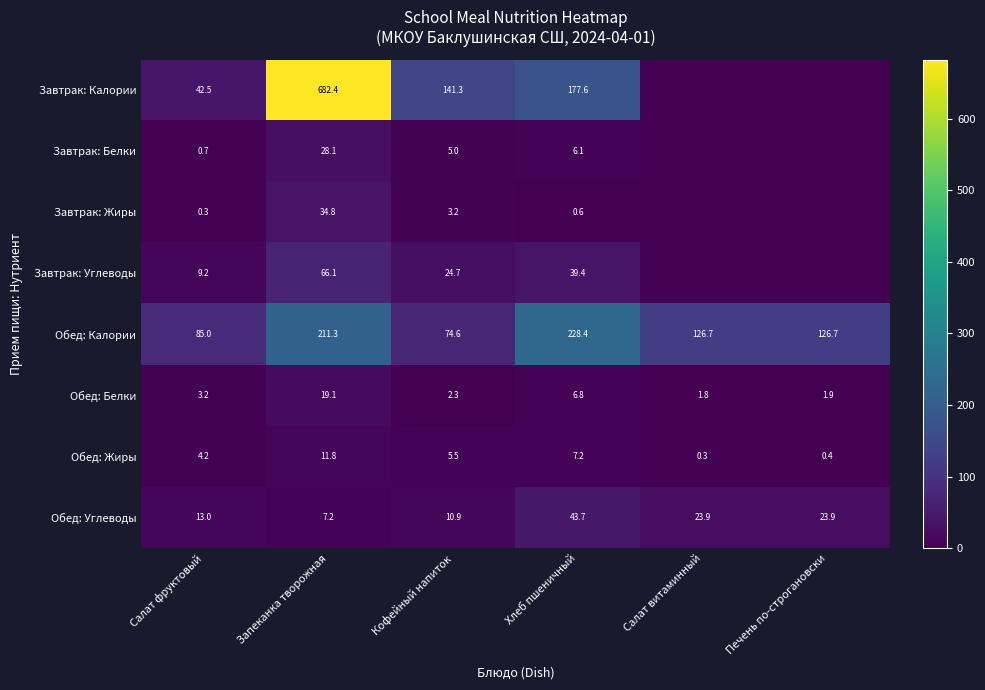

Read the Обед: Белки value at Хлеб пшеничный.

6.8